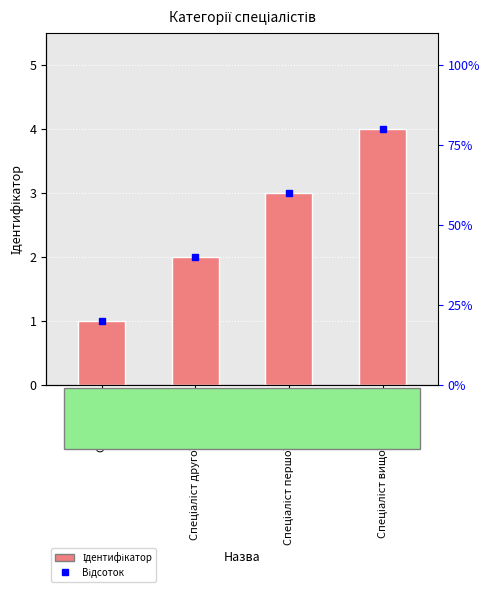

What is the change in value from Спеціаліст to Спеціаліст другої категорії?

+1